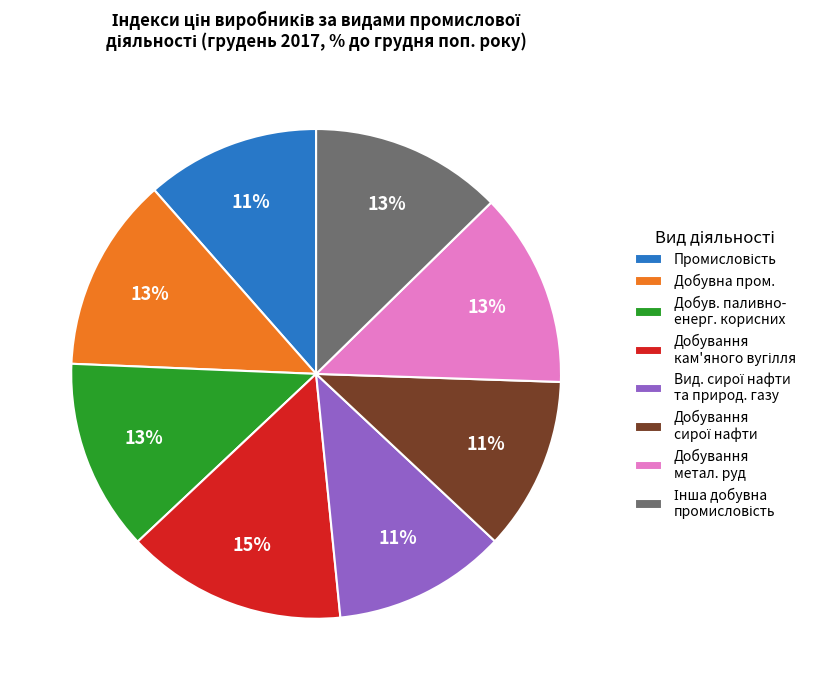

How many slices are in this pie chart?

8